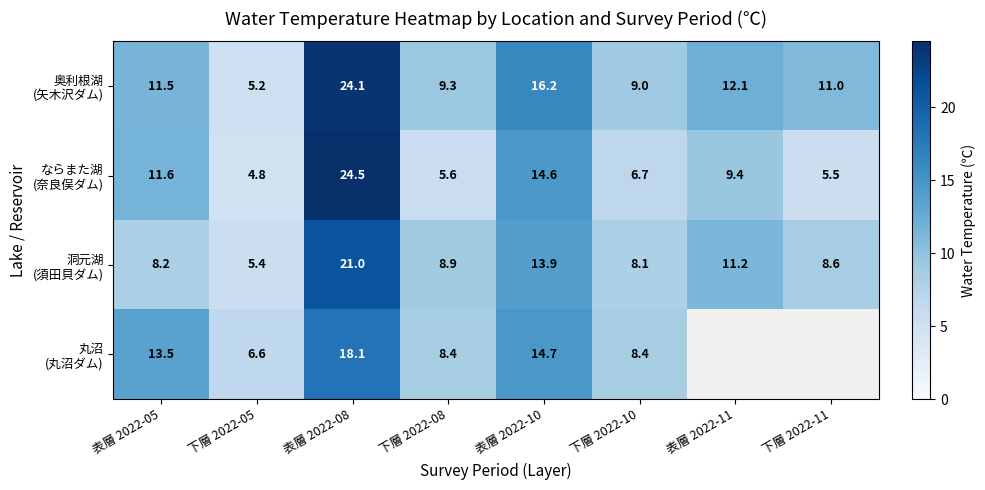

What is the total value across all series at 表層 2022-08?

87.7